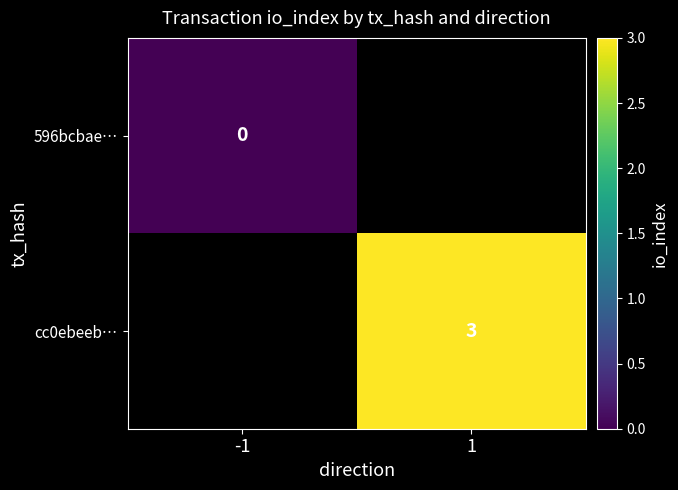

At how many categories does at least one series exceed 0?

1